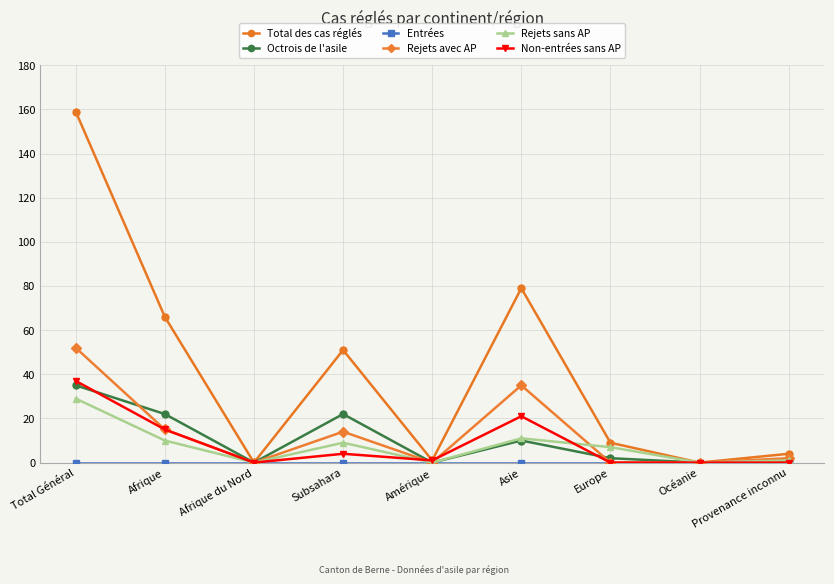

The value of Rejets sans AP at Subsahara is 9. True or false?

True